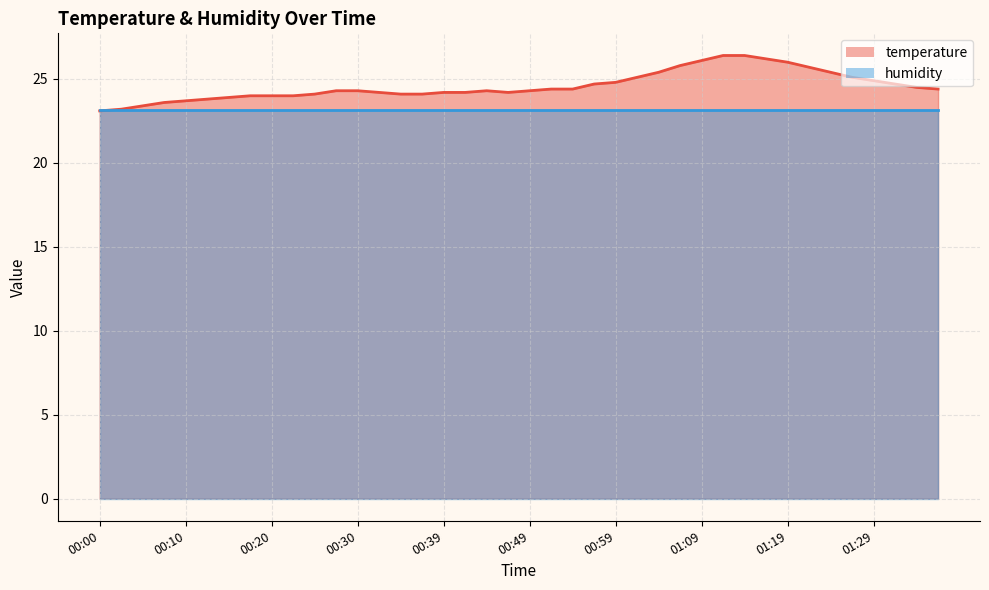

List the labels in order of value, smallest first.

00:00, 00:02, 00:05, 00:07, 00:10, 00:12, 00:15, 00:17, 00:20, 00:22, 00:25, 00:35, 00:37, 00:32, 00:39, 00:42, 00:47, 00:27, 00:30, 00:44, 00:49, 00:52, 00:54, 01:36, 01:34, 00:57, 01:31, 00:59, 01:29, 01:02, 01:26, 01:04, 01:24, 01:21, 01:07, 01:19, 01:09, 01:16, 01:11, 01:14